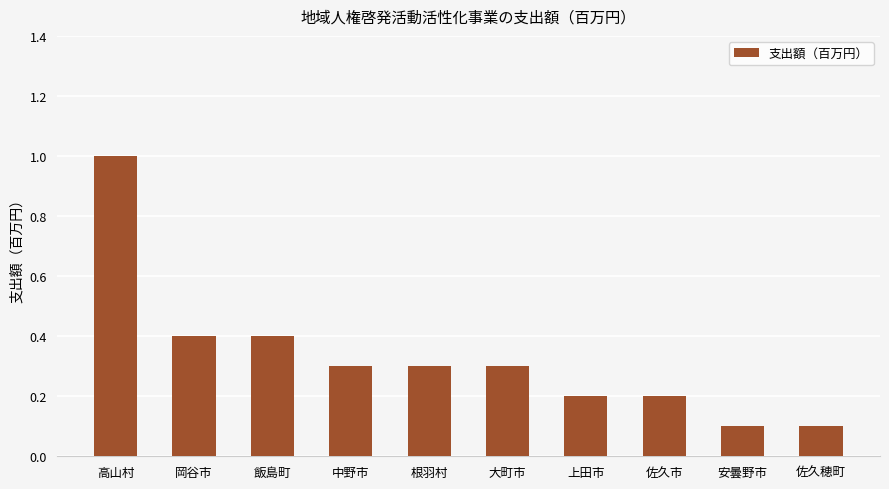

What is the average value?

0.3